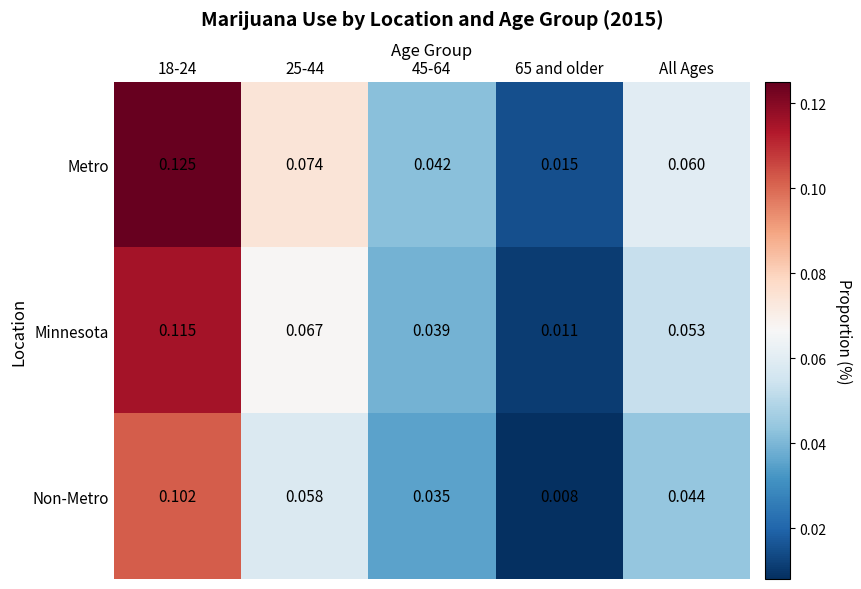

List the series in order of their overall mean, highest first.

Metro, Minnesota, Non-Metro